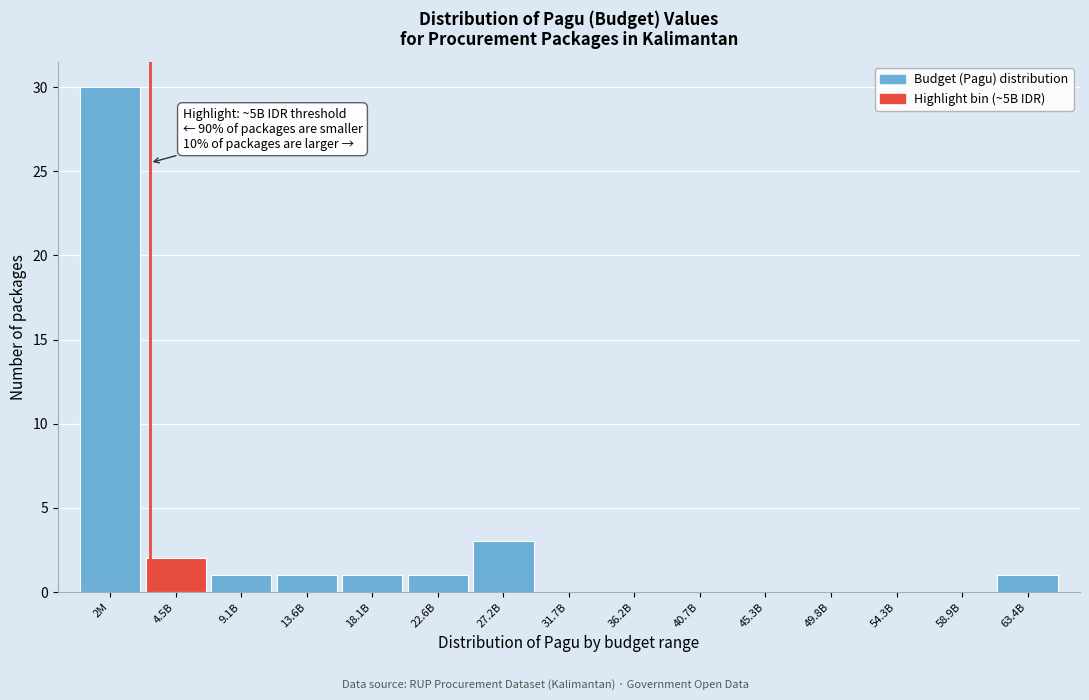

Reading left to right, what are all the values shown in this chart?

2M=30	4.5B=2	9.1B=1	13.6B=1	18.1B=1	22.6B=1	27.2B=3	31.7B=0	36.2B=0	40.7B=0	45.3B=0	49.8B=0	54.3B=0	58.9B=0	63.4B=1